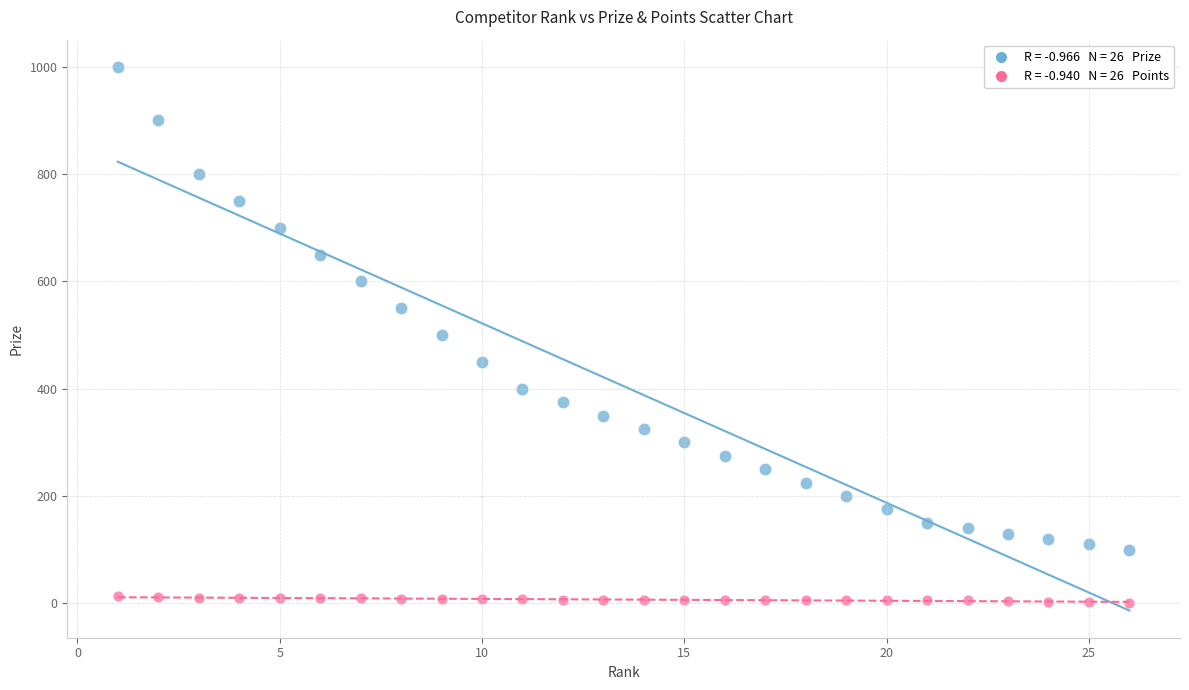

Across all data points, what is the range of Y values (max minus min)?

1000